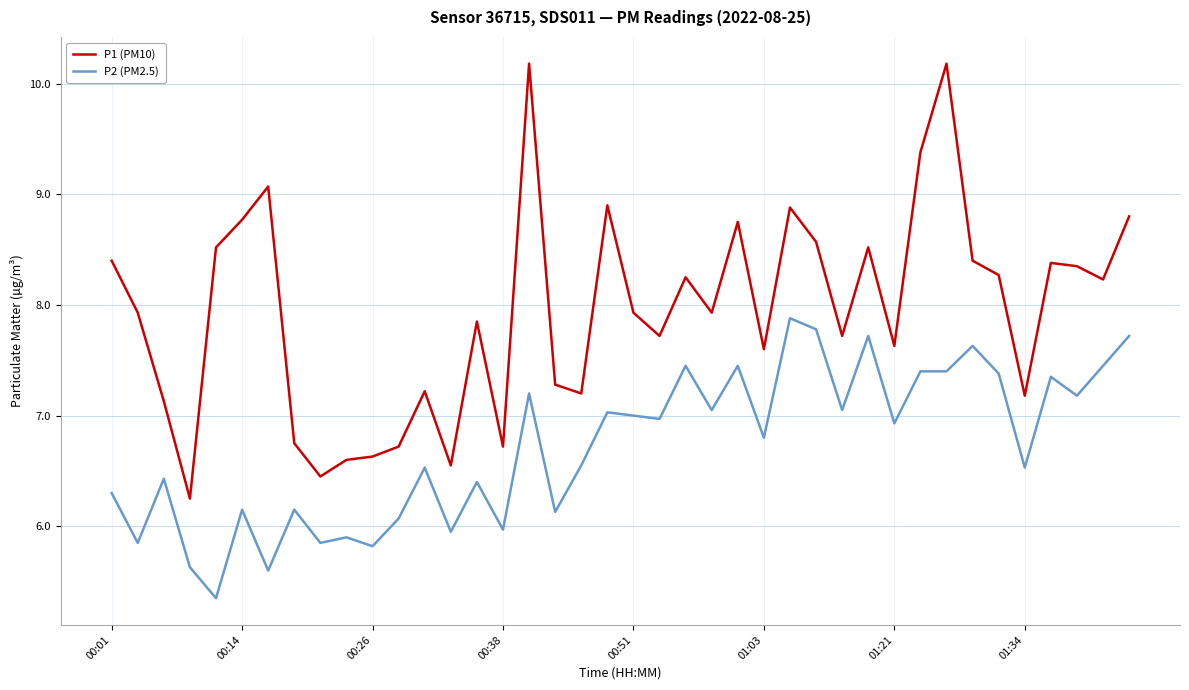

True or false: P1 (PM10) and P2 (PM2.5) cross at least once.

False